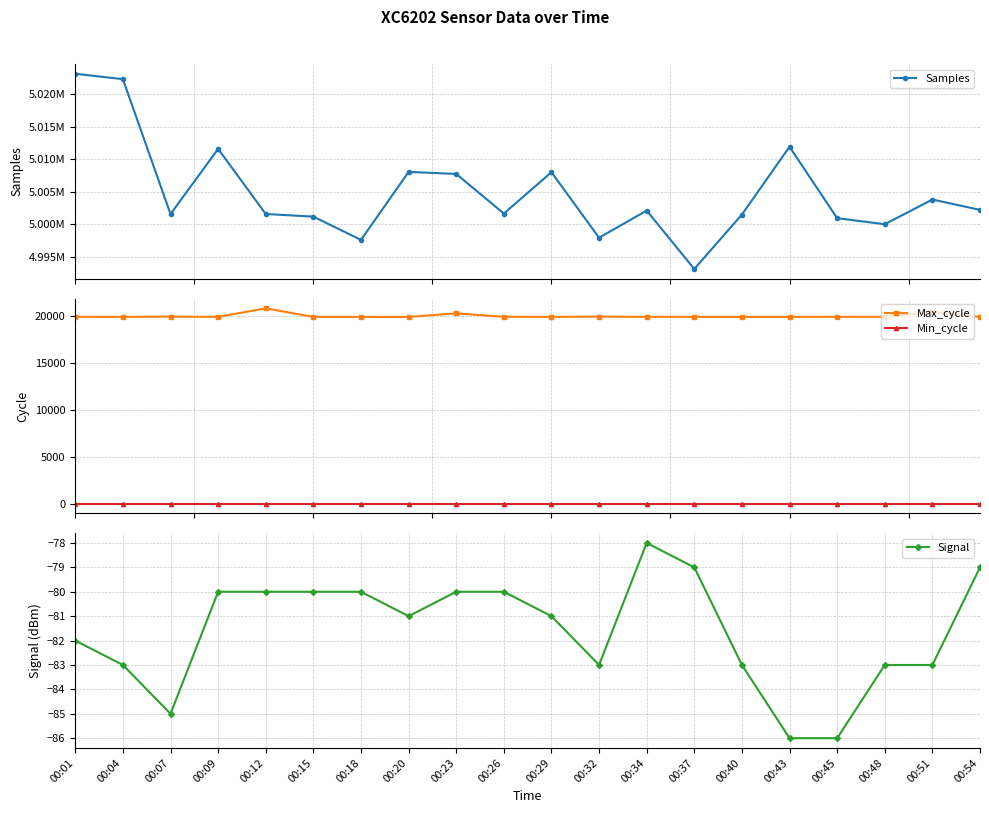

Reading left to right, what are all the values shown in this chart?

Samples: 5023183	5022350	5001562	5011606	5001574	5001168	4997581	5008058	5007748	5001641	5008010	4997915	5002096	4993102	5001489	5011933	5000929	4999997	5003804	5002206
Max_cycle: 19924	19917	19945	19920	20826	19918	19917	19914	20292	19925	19921	19944	19924	19921	19920	19921	19924	19921	20438	19924
Min_cycle: 28	28	28	28	28	28	28	28	28	28	28	28	28	28	28	28	28	28	28	28
Signal: -82	-83	-85	-80	-80	-80	-80	-81	-80	-80	-81	-83	-78	-79	-83	-86	-86	-83	-83	-79